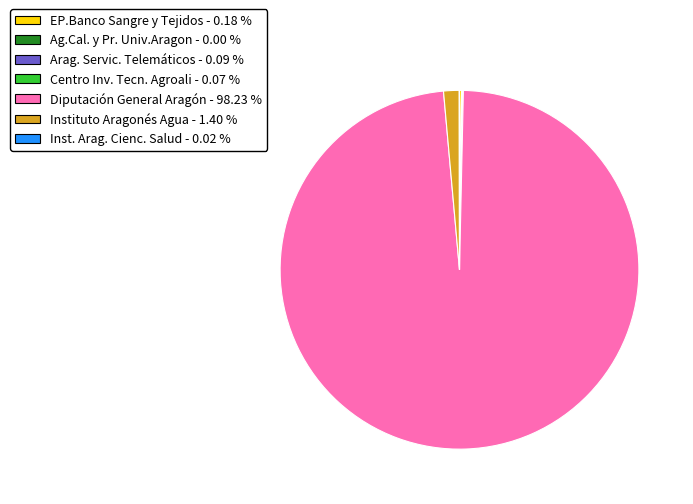

Does any single category account for the majority?

Yes